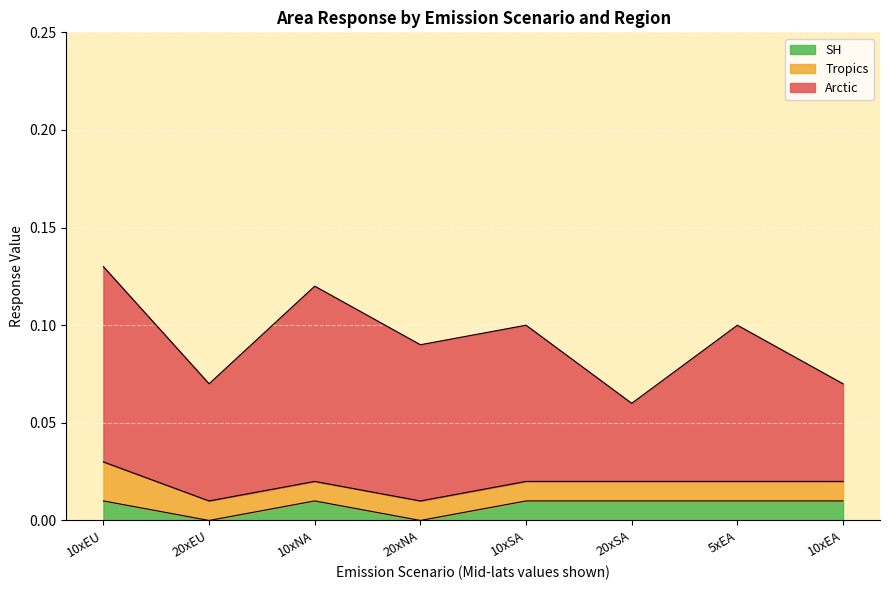

What is the approximate value of Arctic at 0.06?

0.1